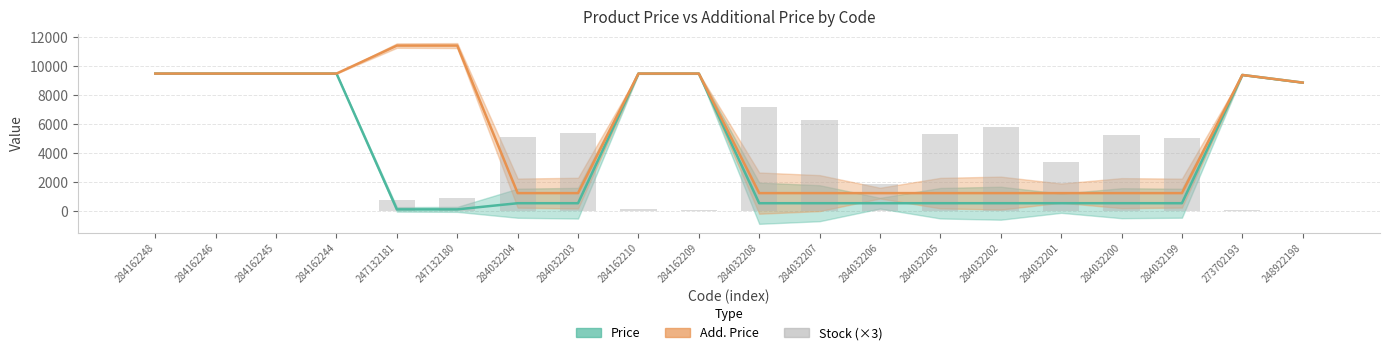

What value does the data have at 284032202, to the nearest 100?

5800